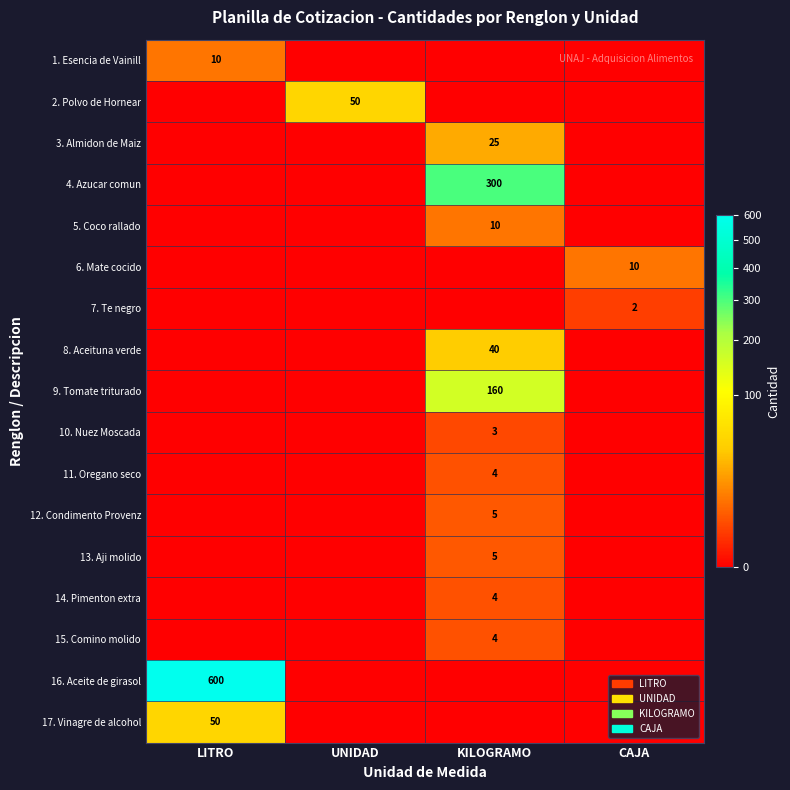

At which category is the sum across all series the highest?

LITRO